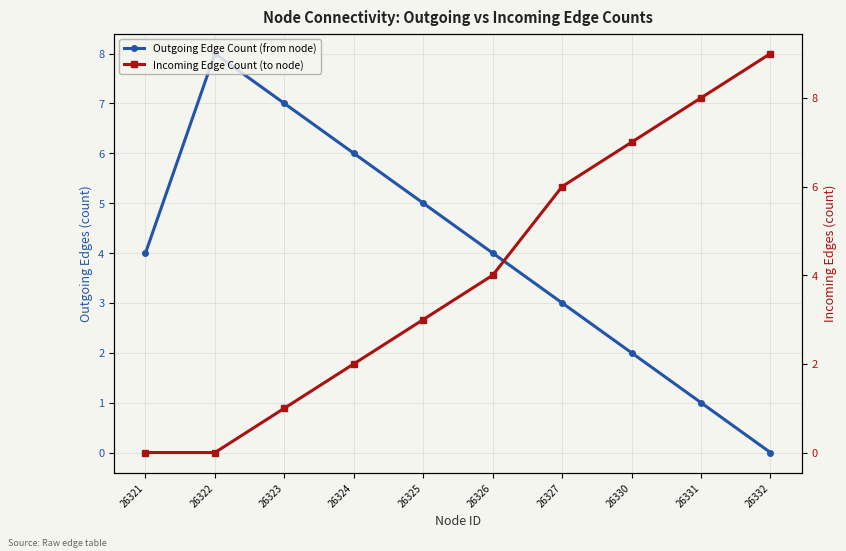

What is the difference between the maximum and minimum values in the Outgoing Edge Count (from node) series?

8